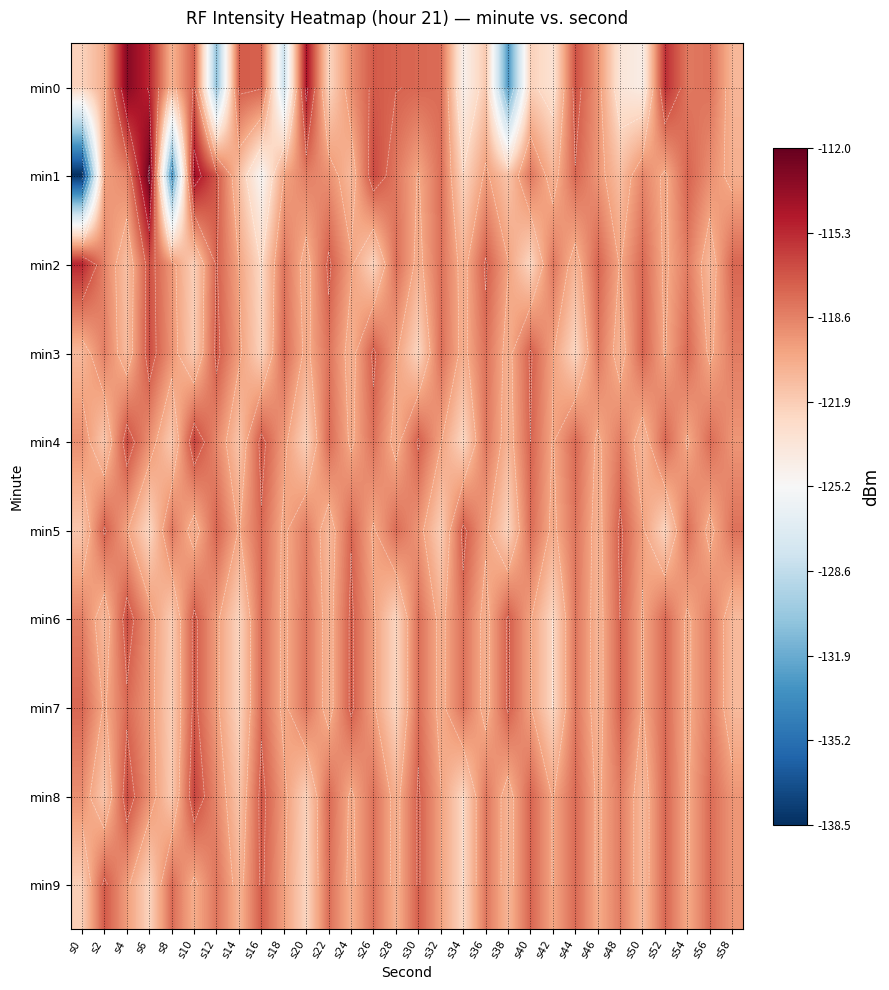

Is the value of min7 at s30 greater than the value of min8 at s54?

Yes